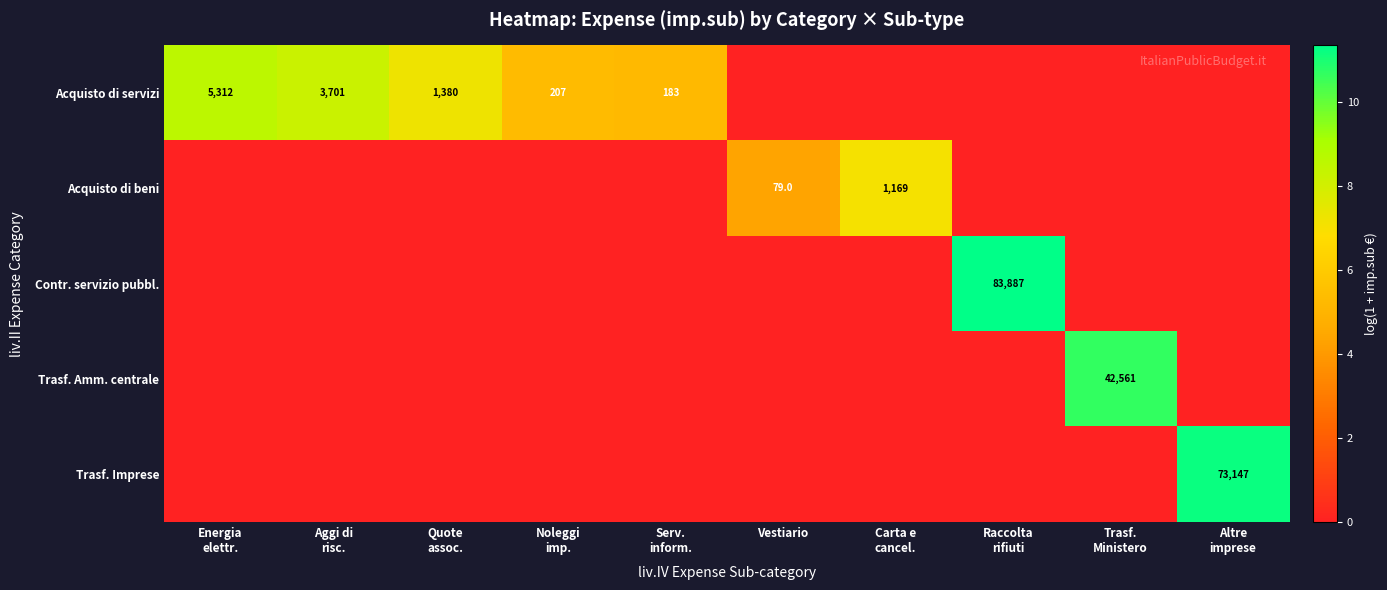

What is the maximum value shown in the chart?

11.3